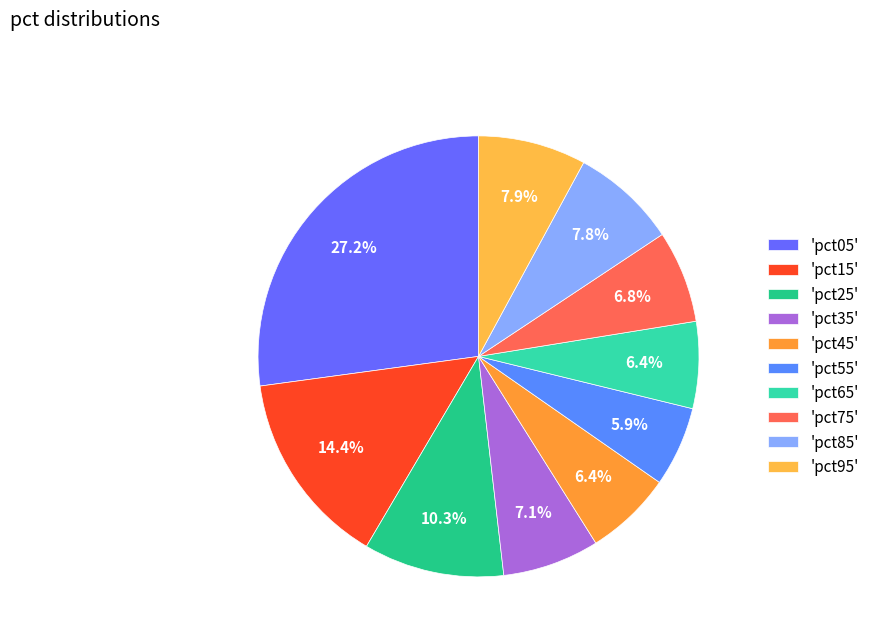

Count the number of slices in the pie.

10